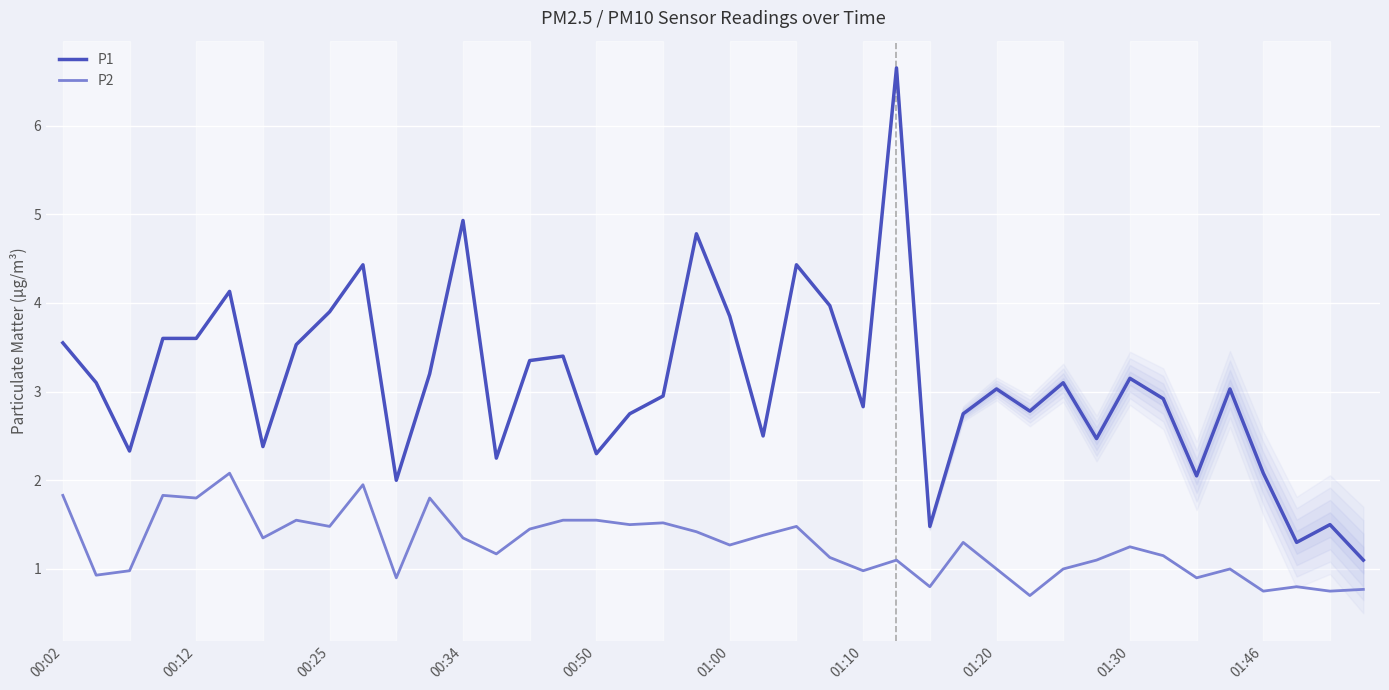

What value does the P2 series have at 31?

1.1